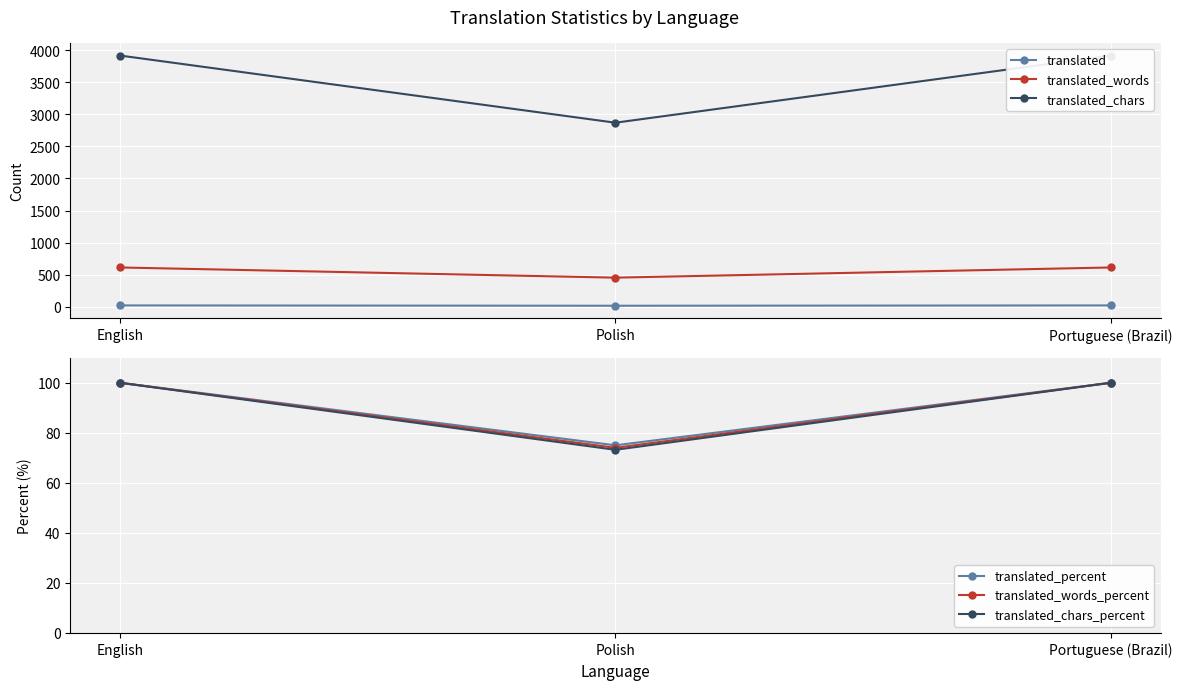

What is the minimum value for translated_words?

453